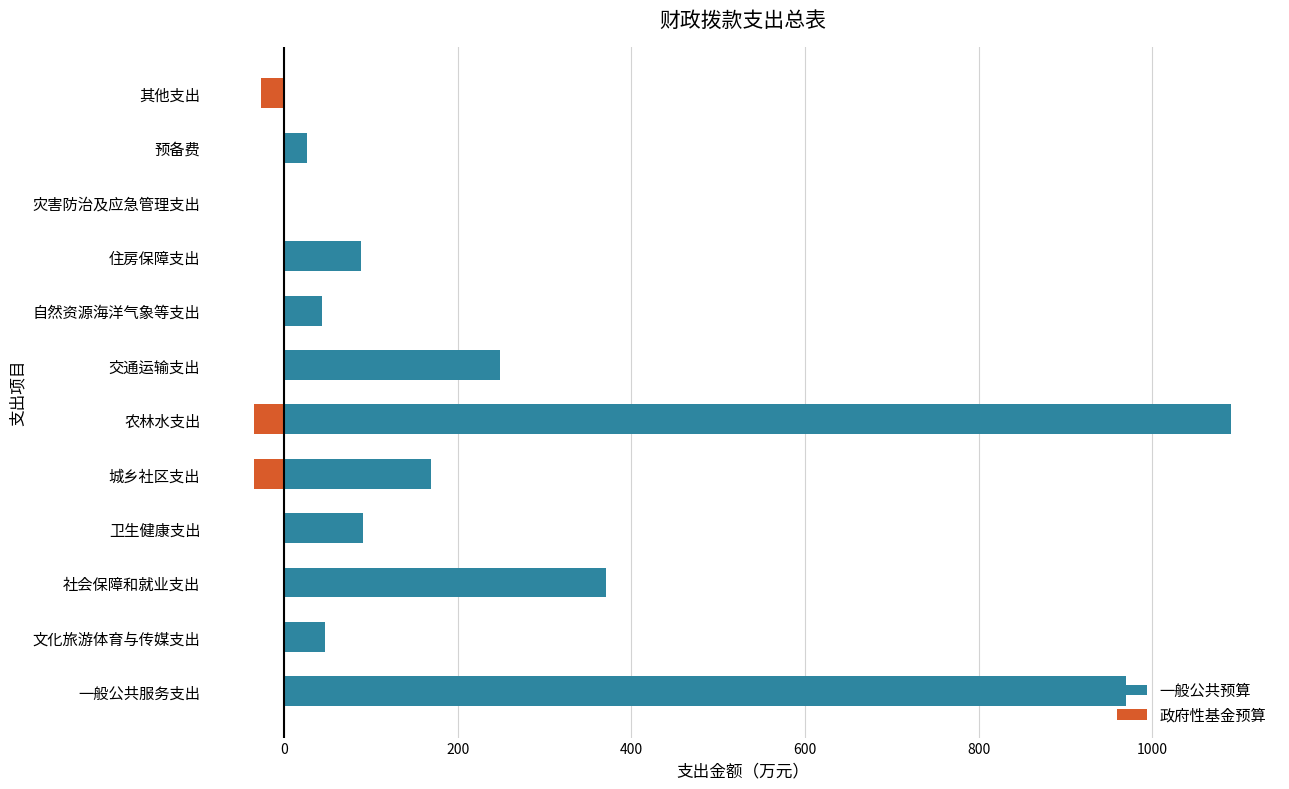

Reading left to right, list all the values displayed in this chart.

一般公共预算: 970.2	47.4	370.4	90.5	169.8	1090.8	248.9	43.4	88.5	0.0	26.5	0.0
政府性基金预算: 0.0	0.0	0.0	0.0	-34.4	-34.2	0.0	0.0	0.0	0.0	0.0	-26.5